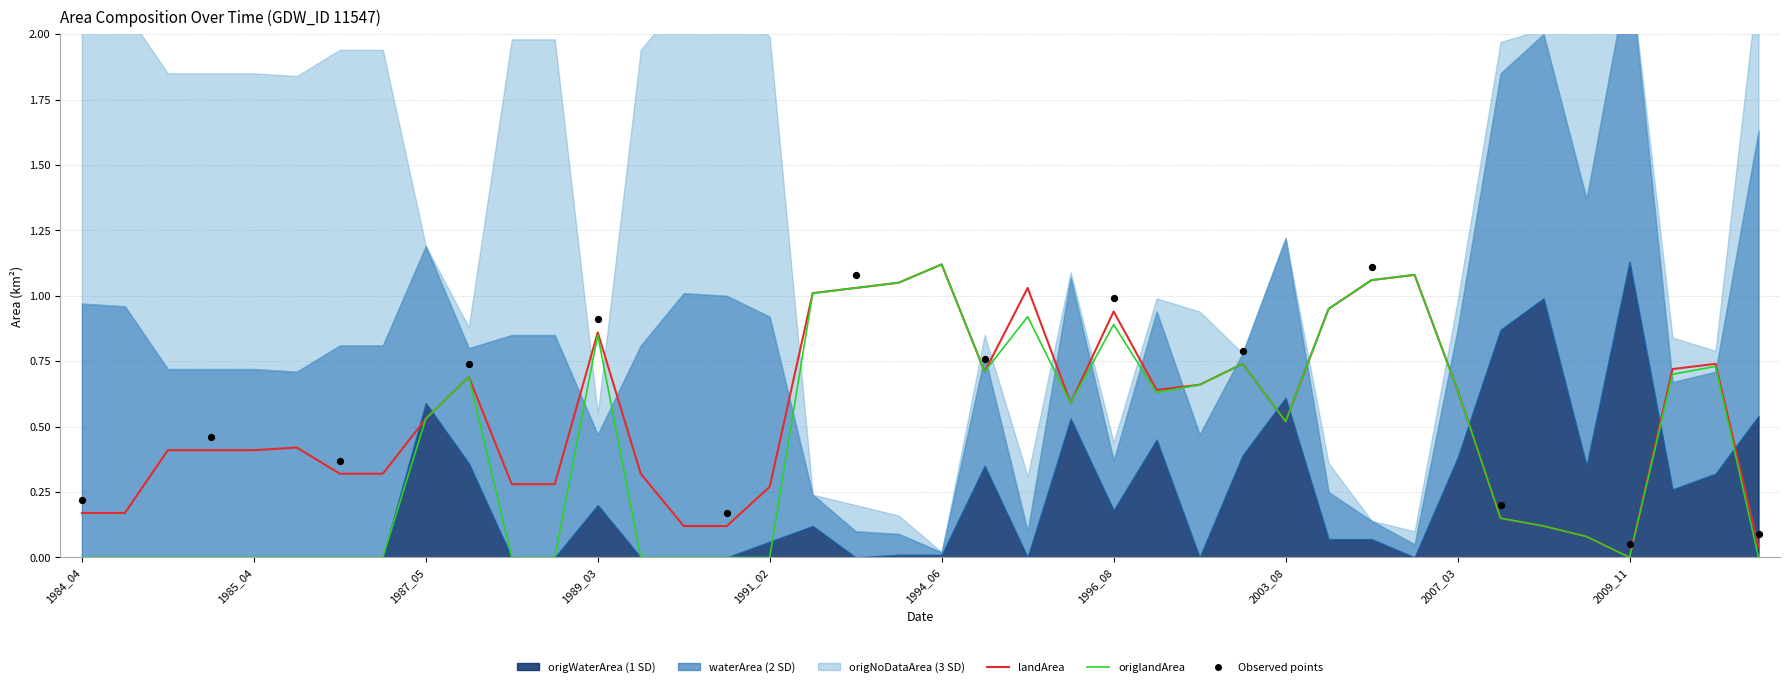

What is the total value across all series at 1990_02?

2.3